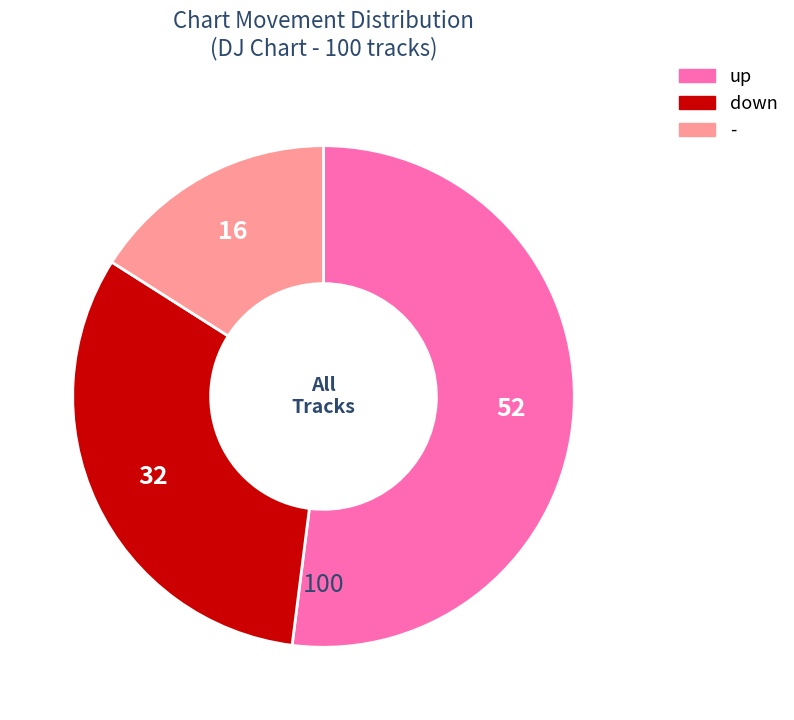

Rank the categories by value from lowest to highest.

-, down, up